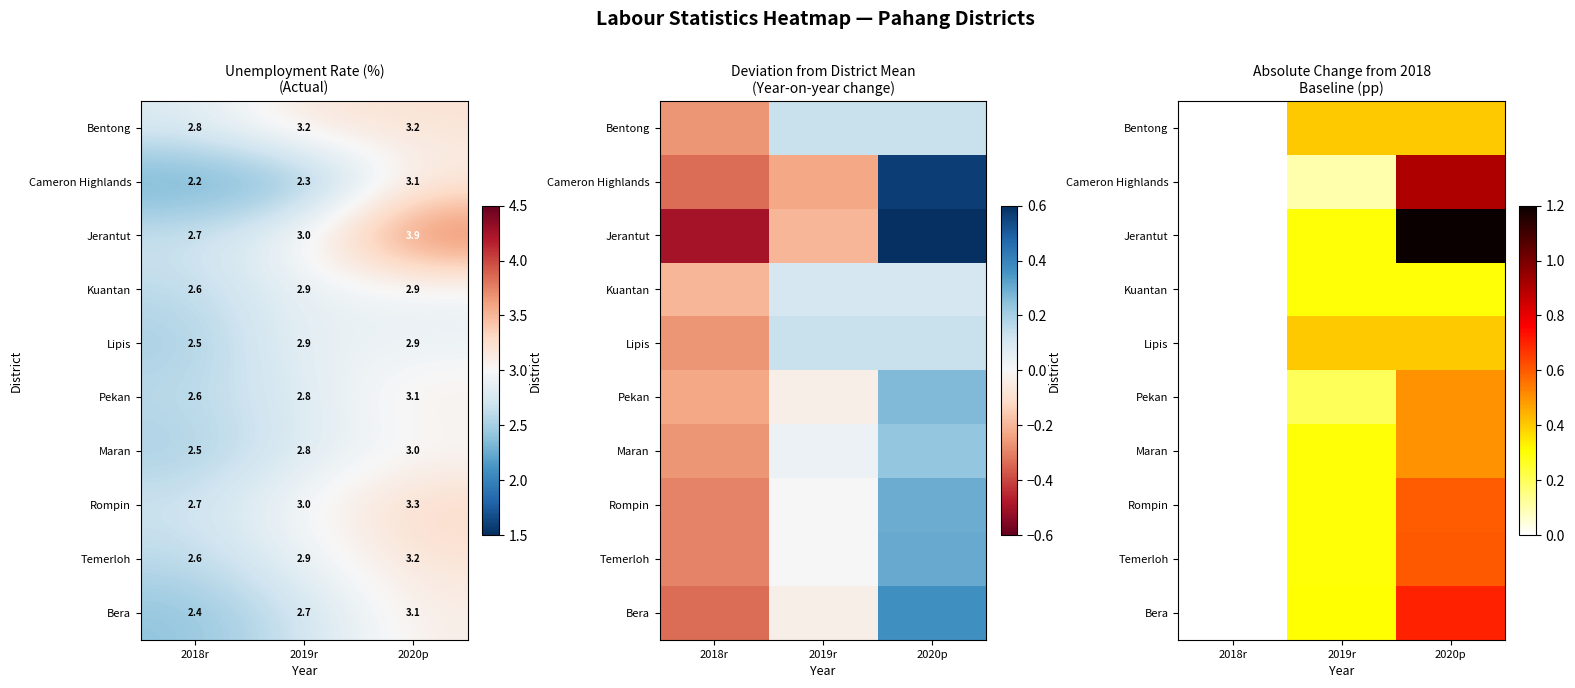

True or false: Pekan has a value of 0.2 at 2019r.

True